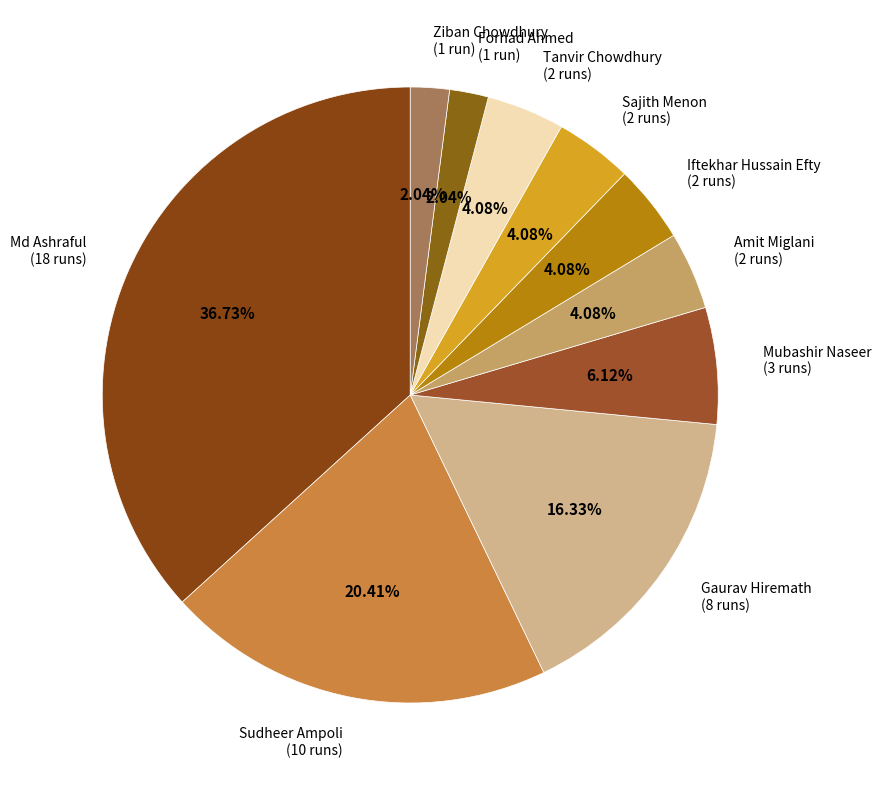

Which has a higher value, Tanvir Chowdhury (2 runs) or Mubashir Naseer (3 runs)?

Mubashir Naseer (3 runs)